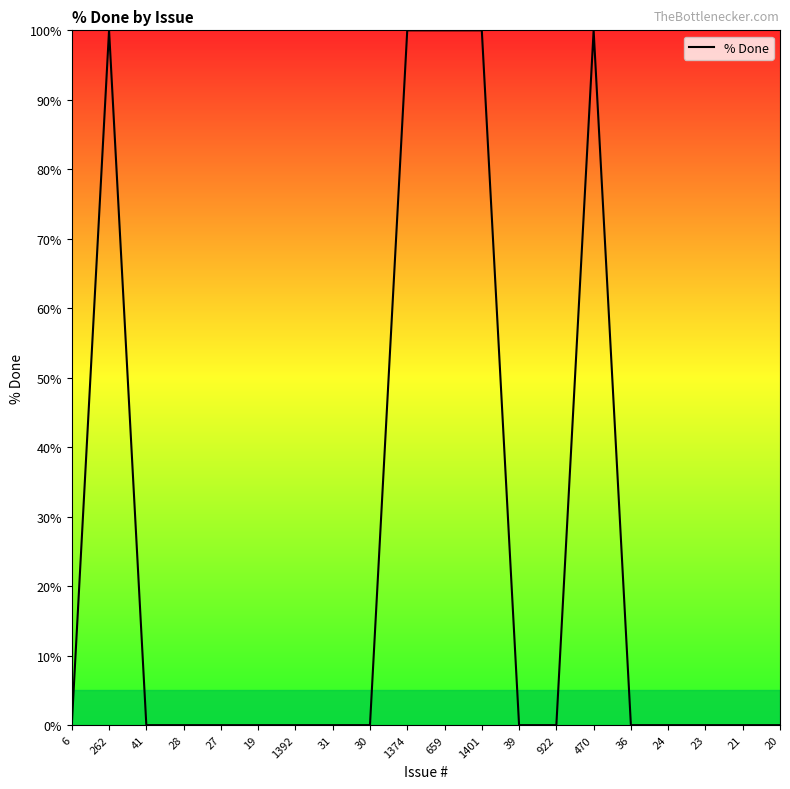

What is the maximum value shown in the chart?

100